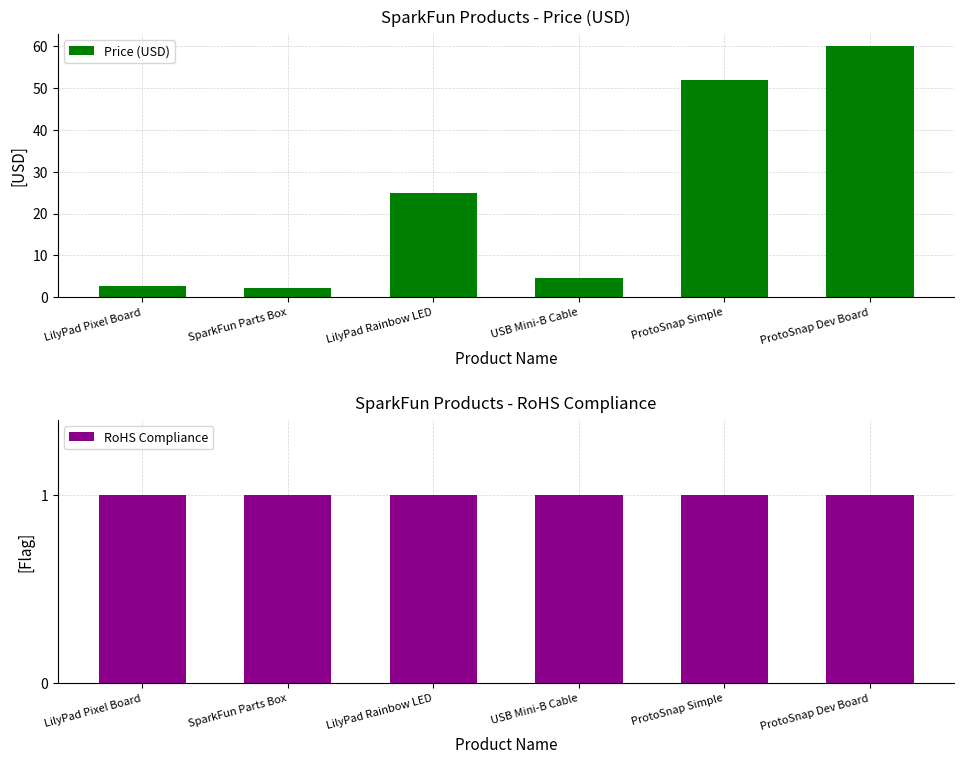

What are all the series names shown in the legend?

Price (USD), RoHS Compliance